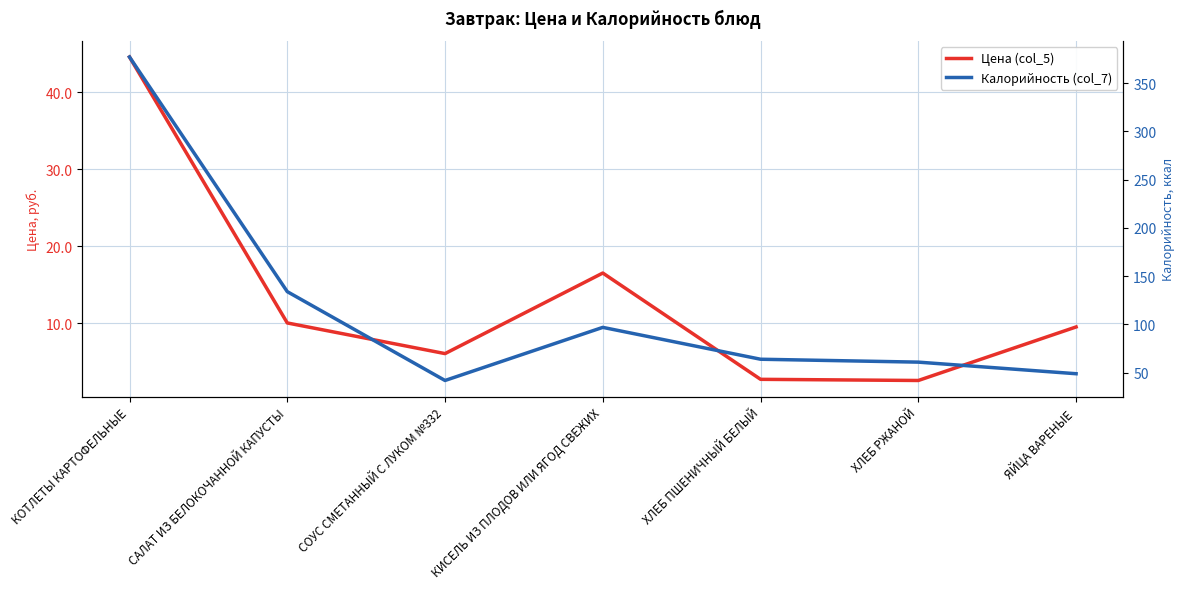

What is the label of the 1st point from the right?

ЯЙЦА ВАРЕНЫЕ